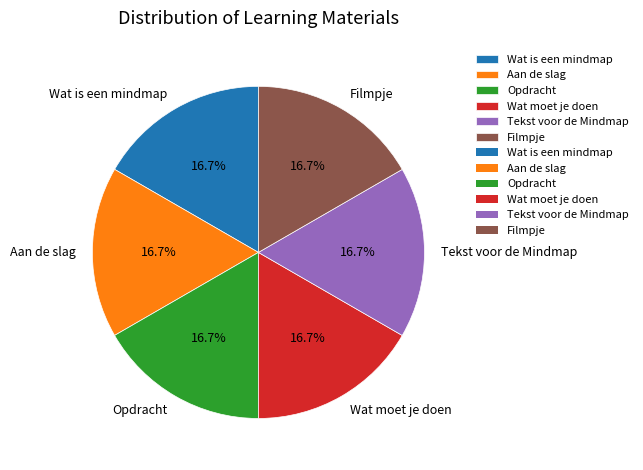

Approximately how many times larger is the value at Tekst voor de Mindmap compared to Filmpje?

1.0